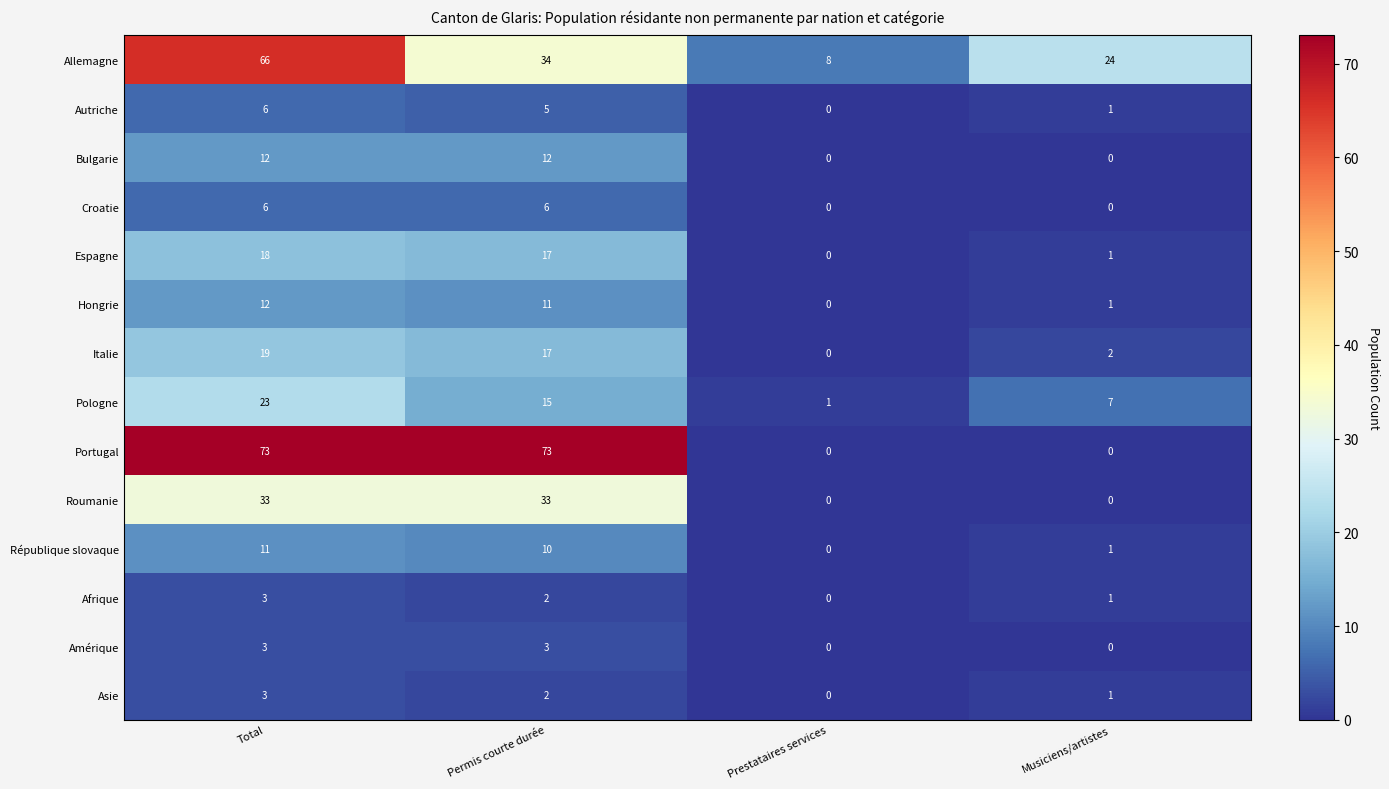

At how many categories does at least one series exceed 0?

4